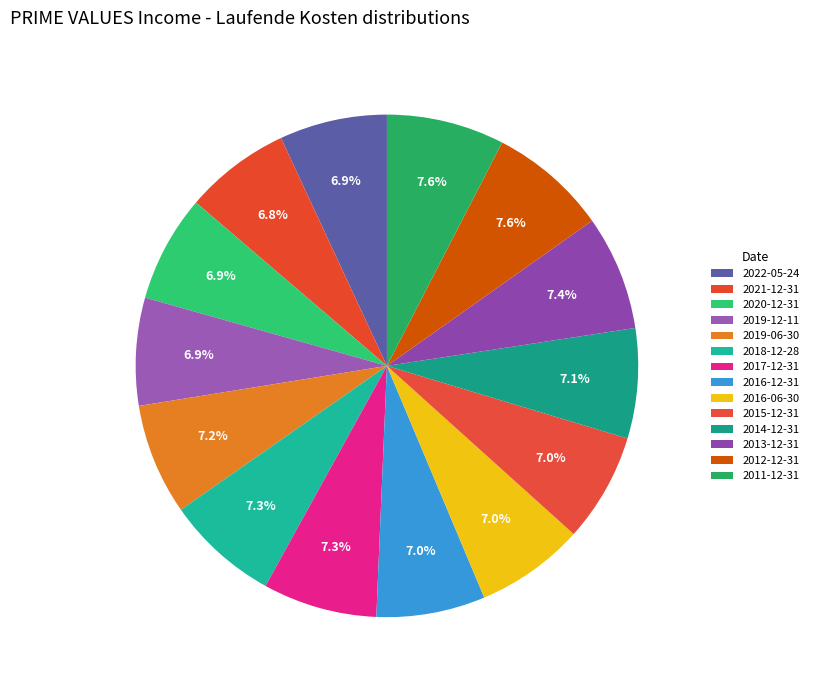

How many segments does this pie chart have?

14